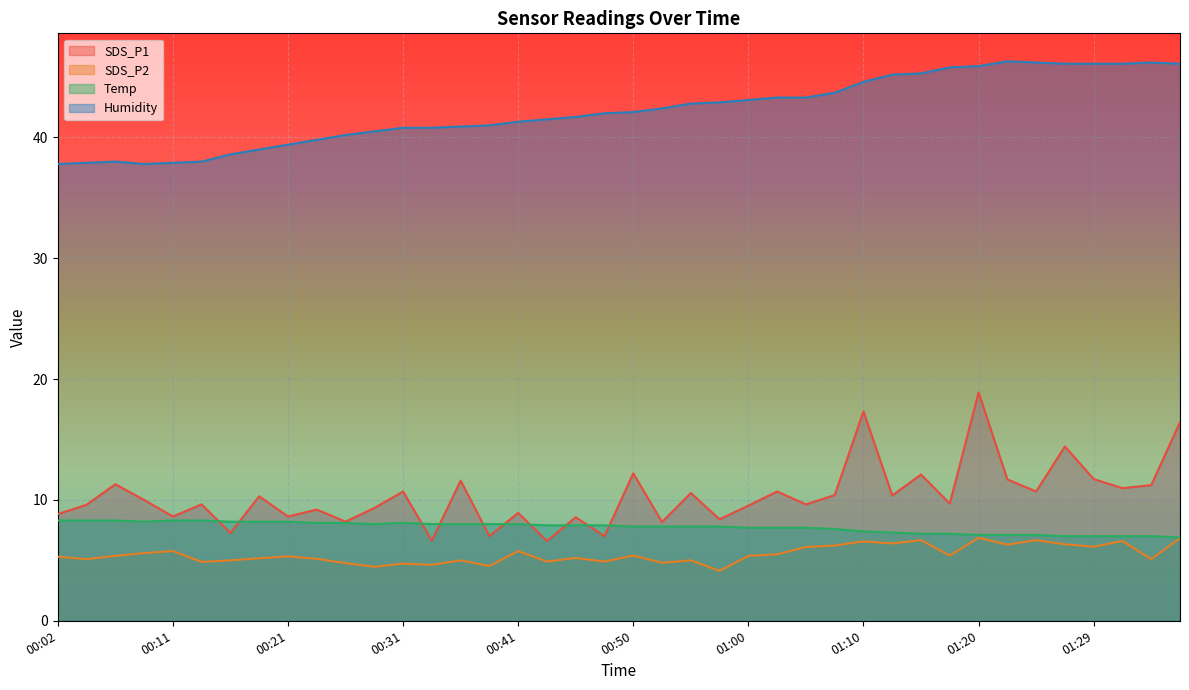

Rank the series by their maximum value, from lowest to highest.

SDS_P2, Temp, SDS_P1, Humidity